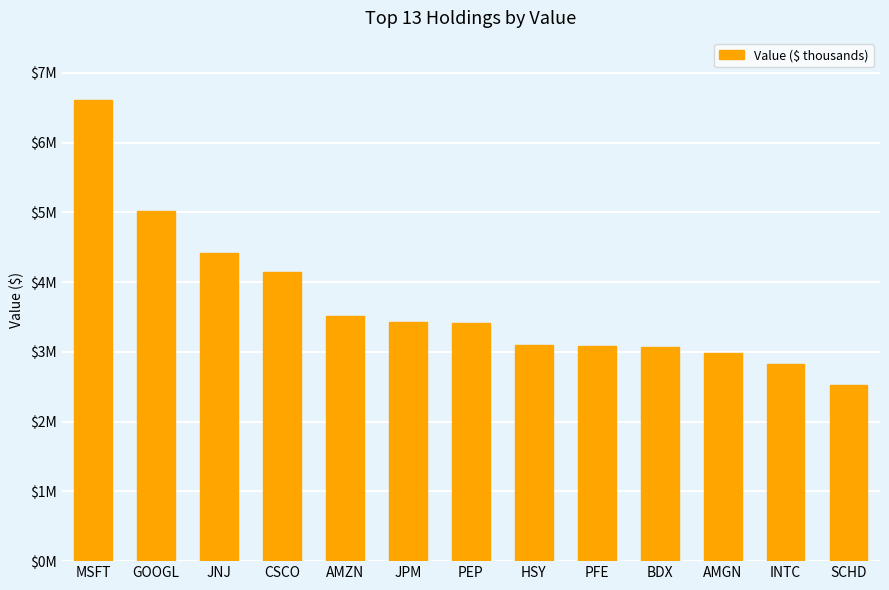

What is the average value?

3701538